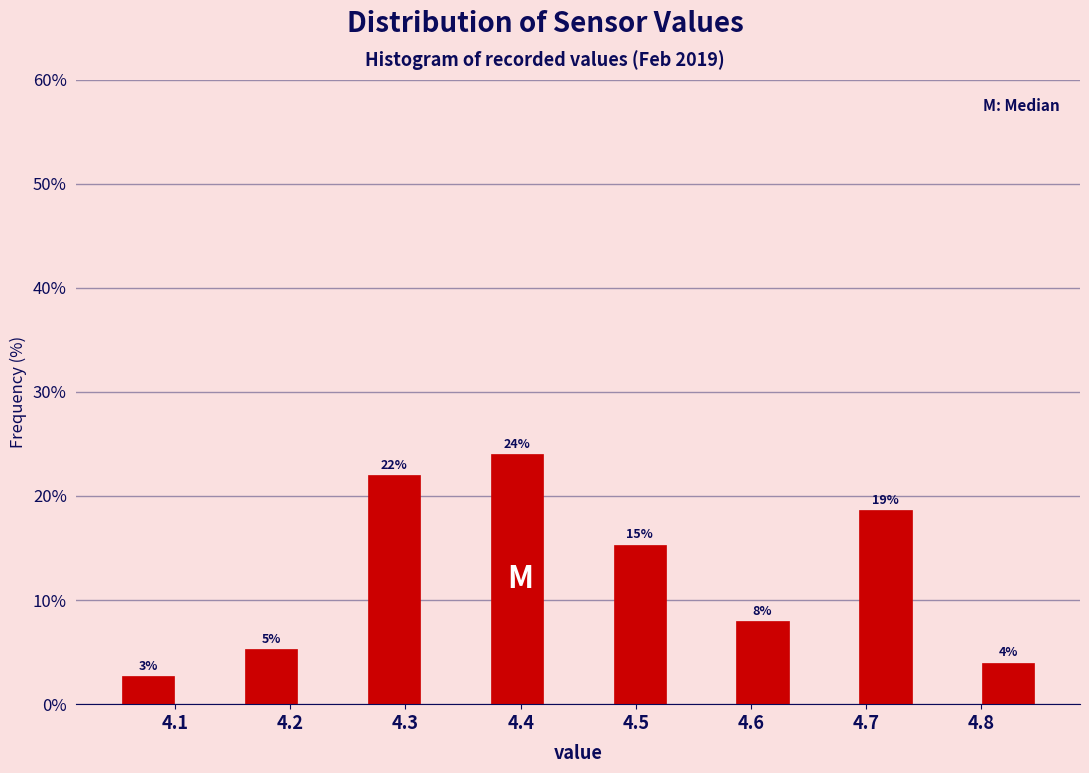

Over which range of the x-axis is the bar tallest?

4.37 to 4.42